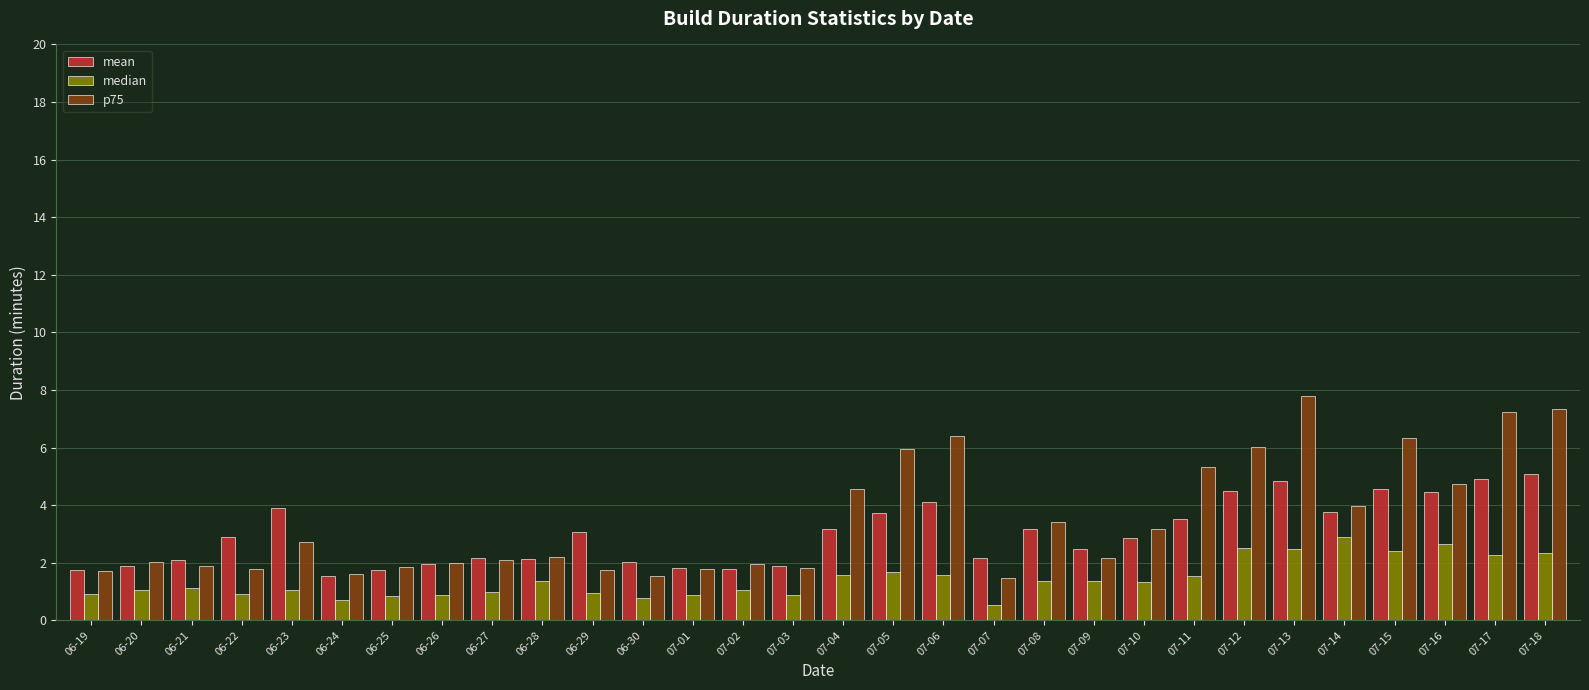

How many groups of bars are there?

30